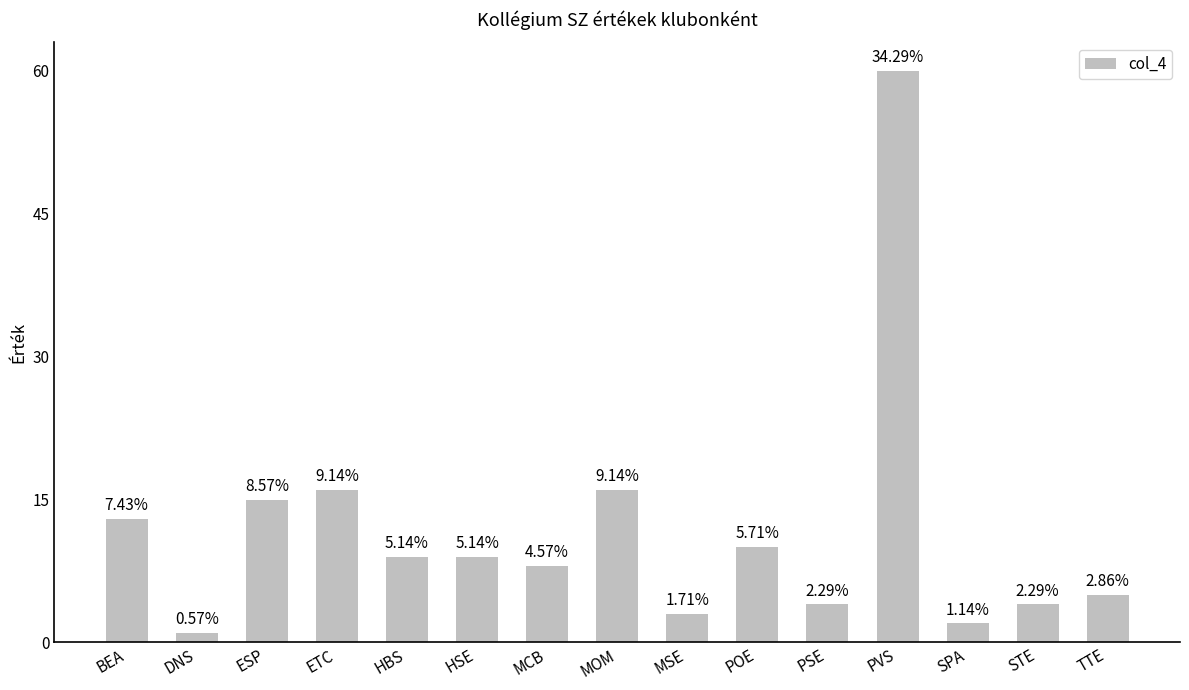

What is the label of the 3rd bar from the right?

SPA